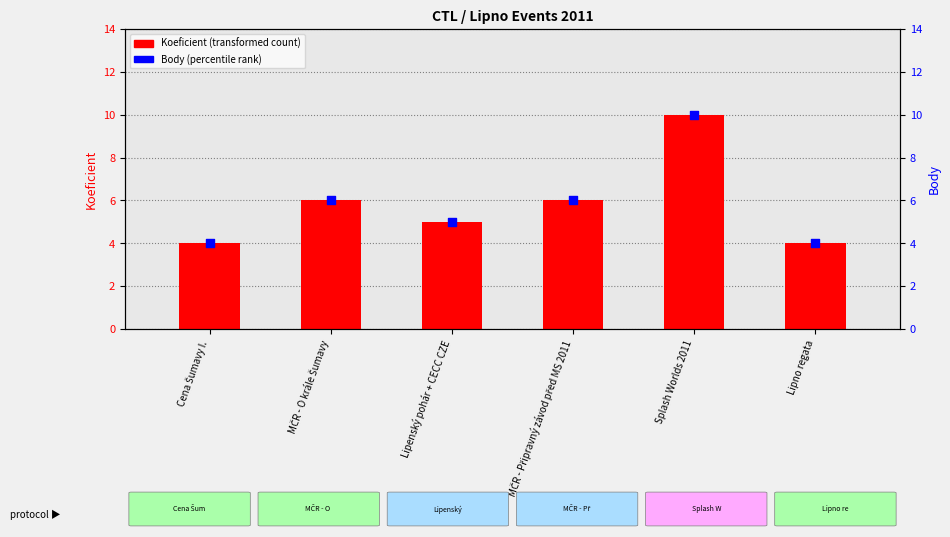

Which series contains the lowest Y value?

Koeficient